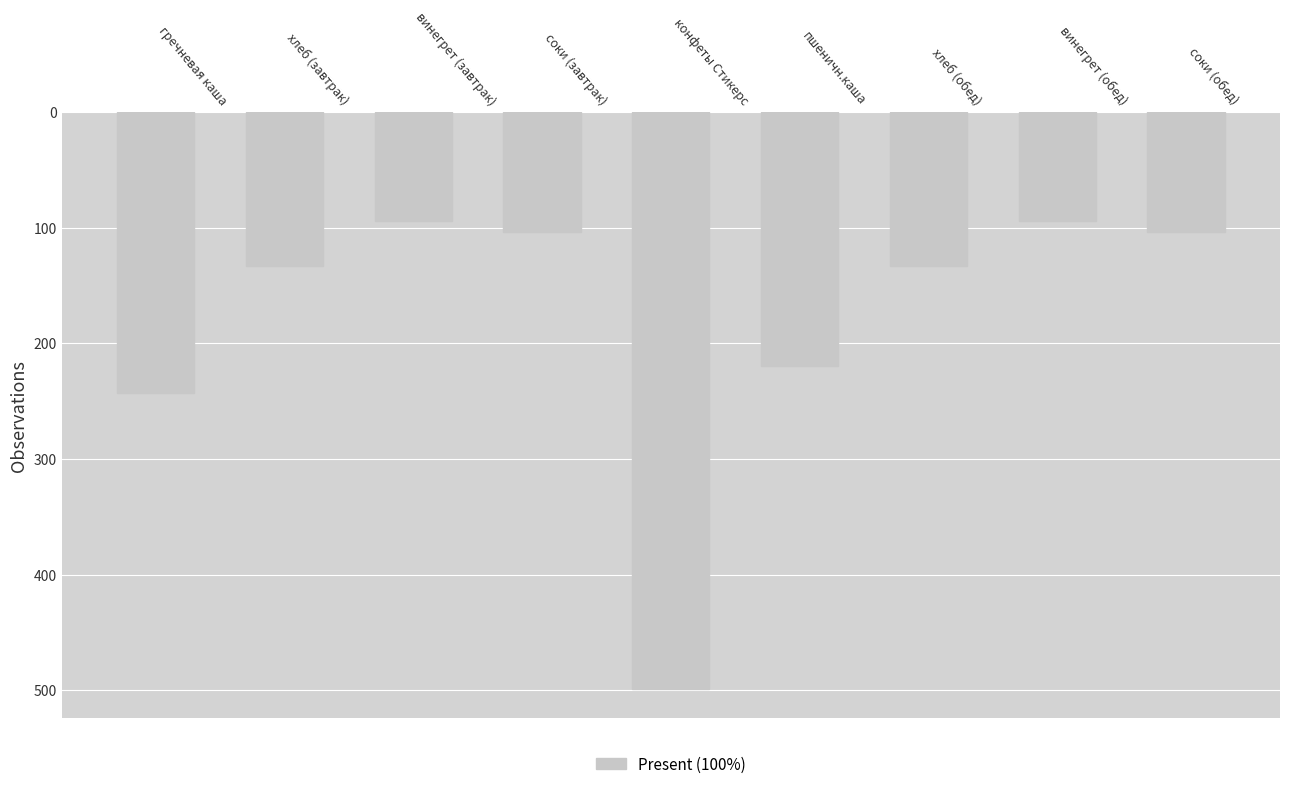

What is the difference between the maximum and second lowest values?

405